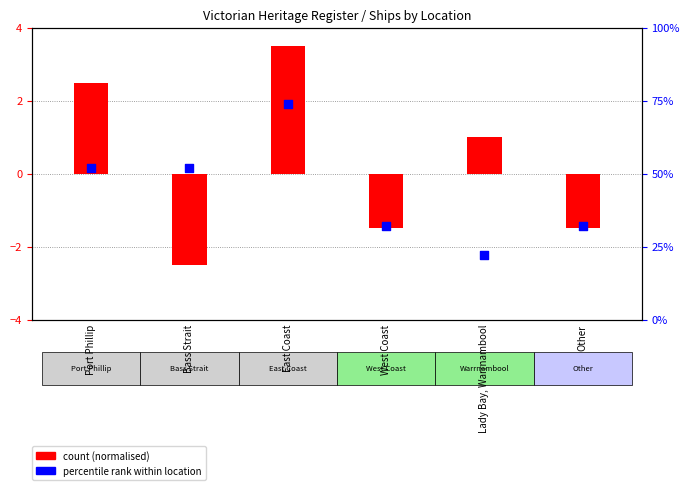

Approximately how many times larger is the value at East Coast compared to Other?

2.3